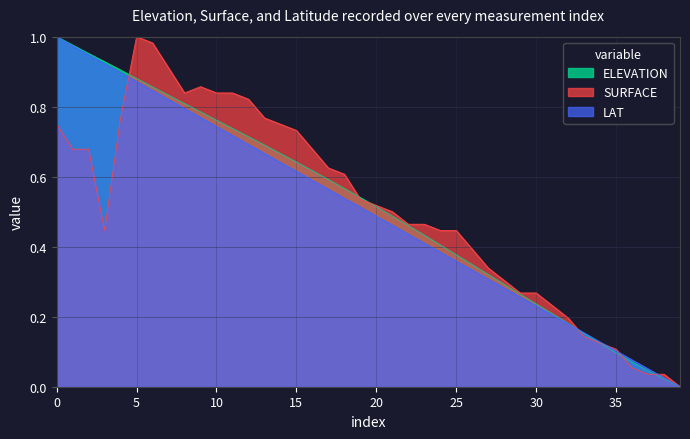

What is the average value of the SURFACE series?

0.5